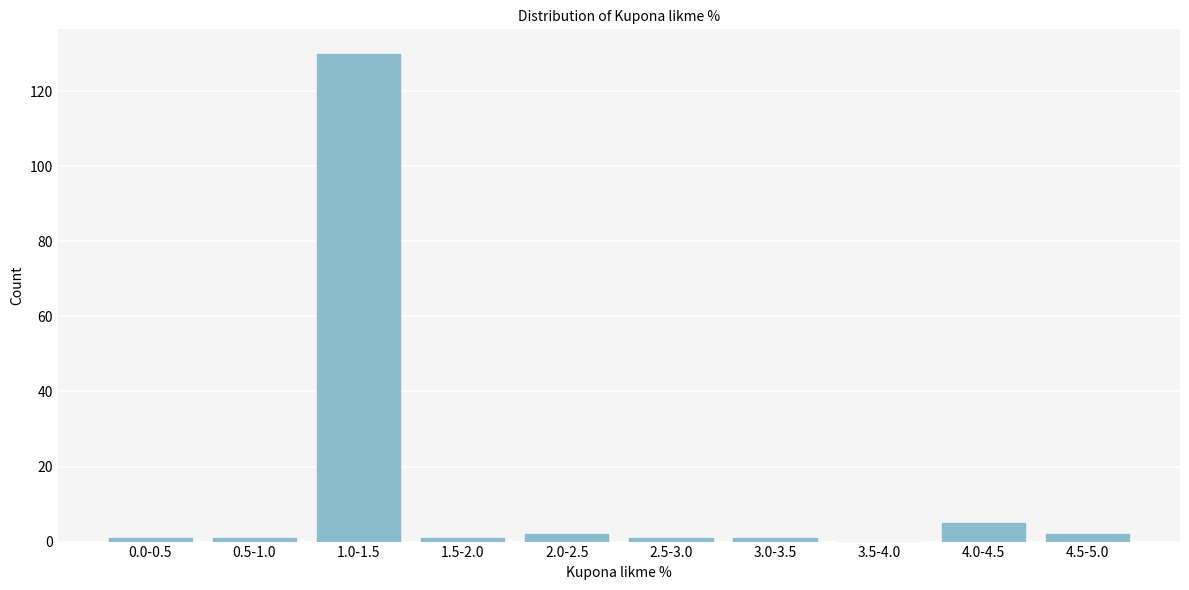

Reading left to right, what are all the values shown in this chart?

0.0-0.5=1	0.5-1.0=1	1.0-1.5=130	1.5-2.0=1	2.0-2.5=2	2.5-3.0=1	3.0-3.5=1	3.5-4.0=0	4.0-4.5=5	4.5-5.0=2